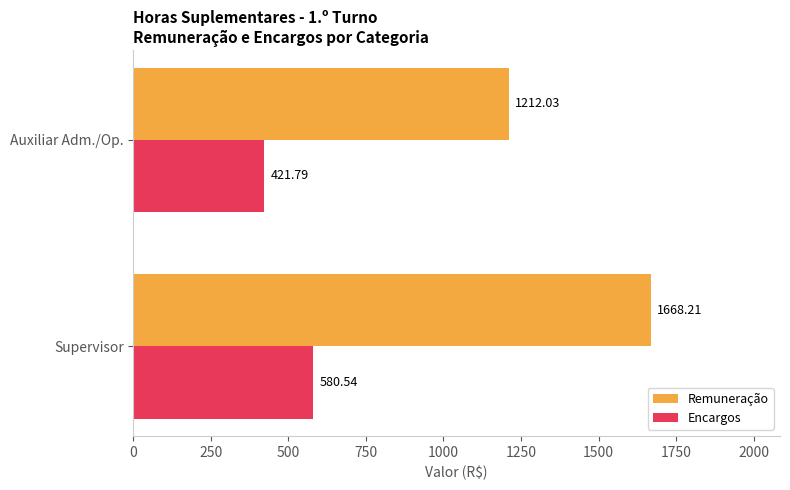

List the labels in order of Encargos value, largest first.

Supervisor, Auxiliar Adm./Op.